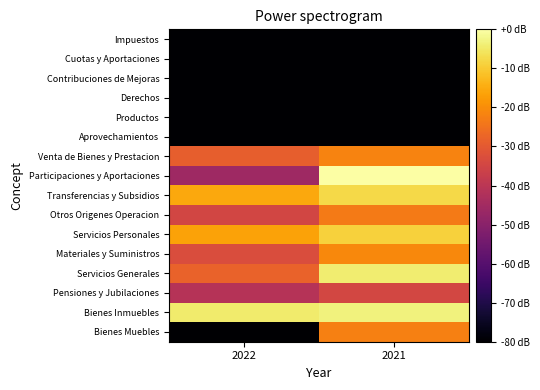

What is the minimum value shown in the chart?

-80.0